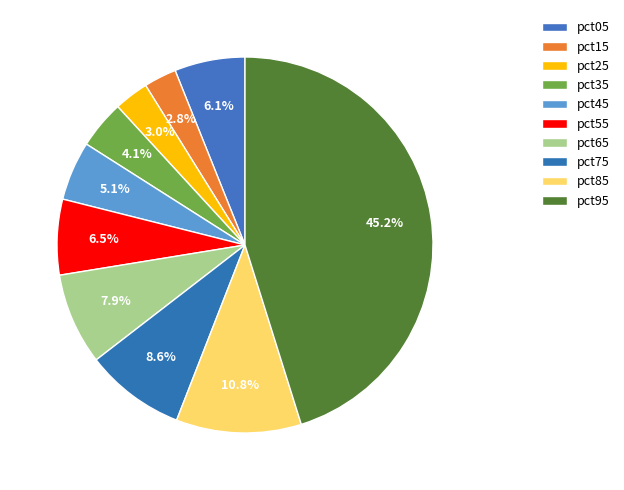

How many segments does this pie chart have?

10